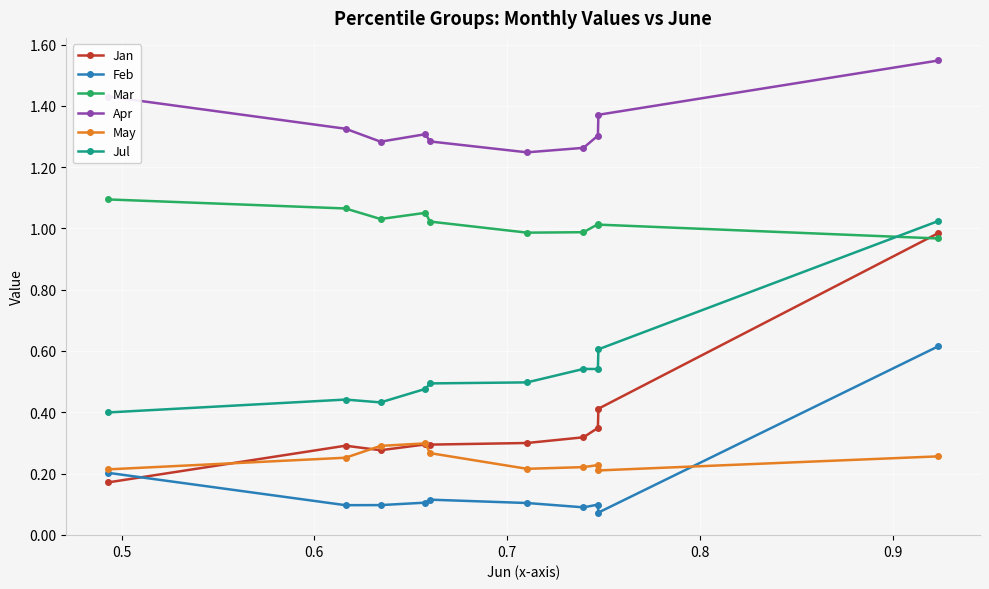

True or false: May and Jul intersect in this chart.

False